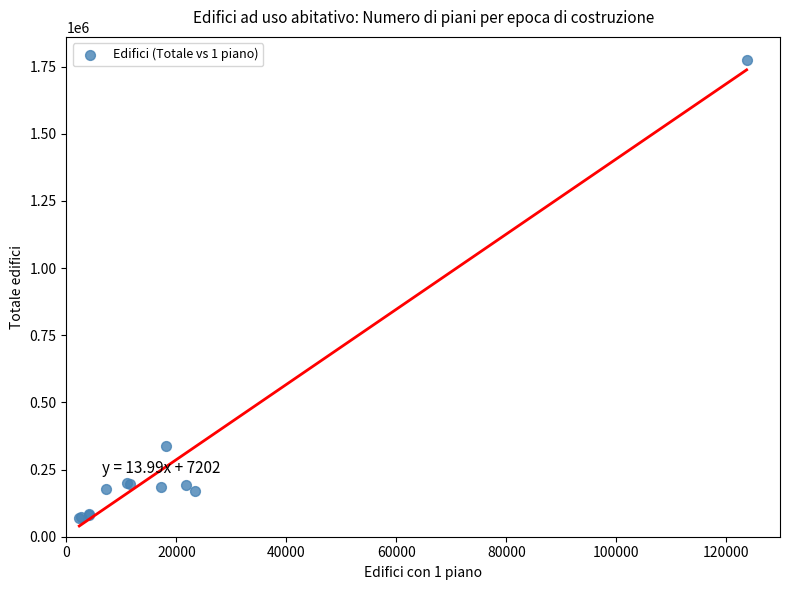

What Y value in the scatter plot is closest to 922099?

337411